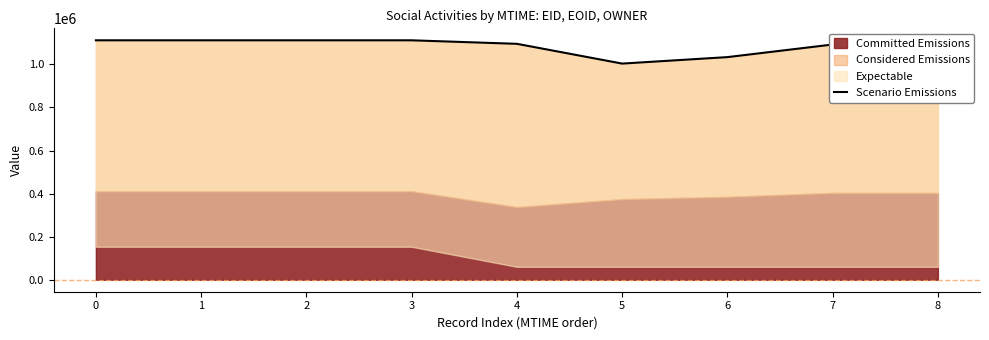

What is the difference between the values at 2 and 5?

108106